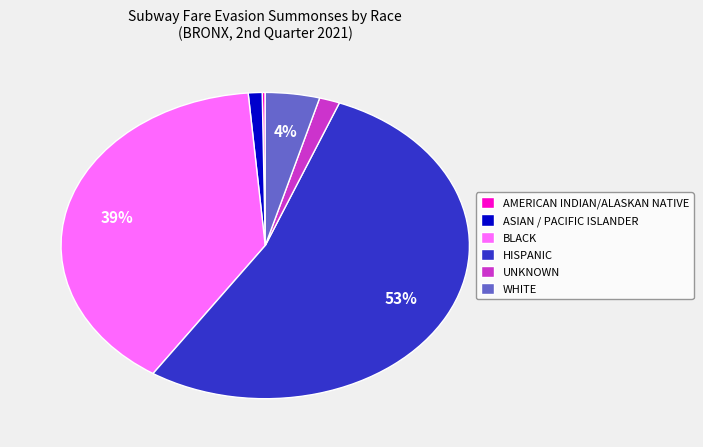

Which category has the biggest portion of the pie?

HISPANIC